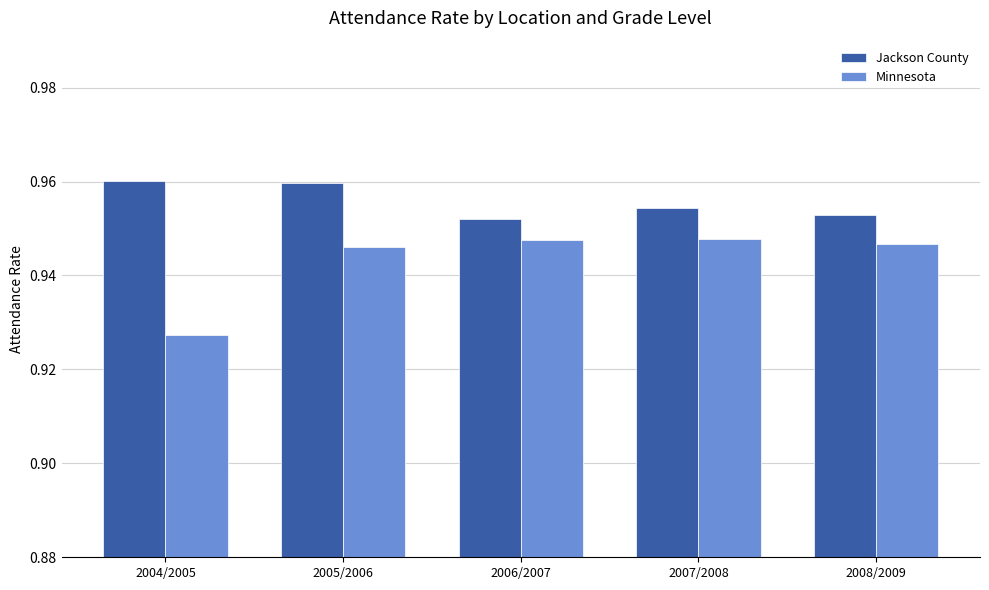

Which category has the lowest value across all series?

2004/2005